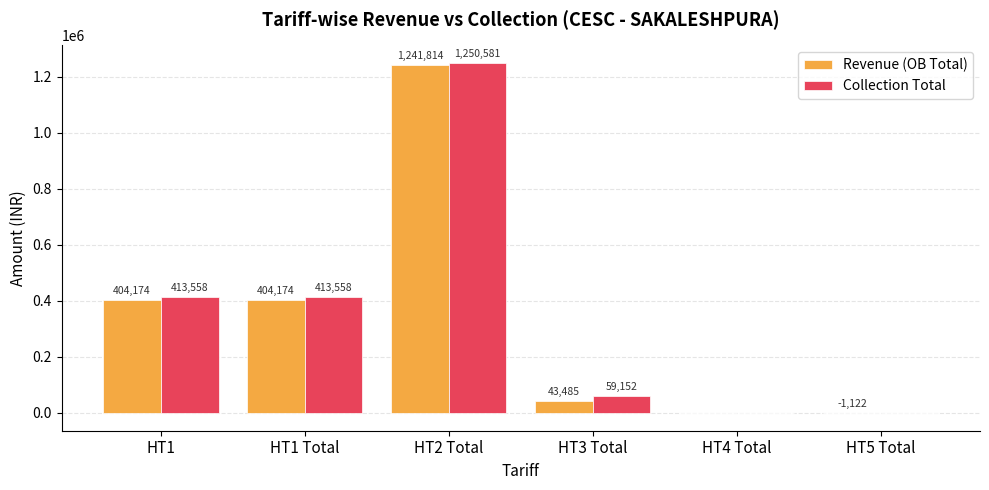

Which series has the largest total across all categories?

Collection Total